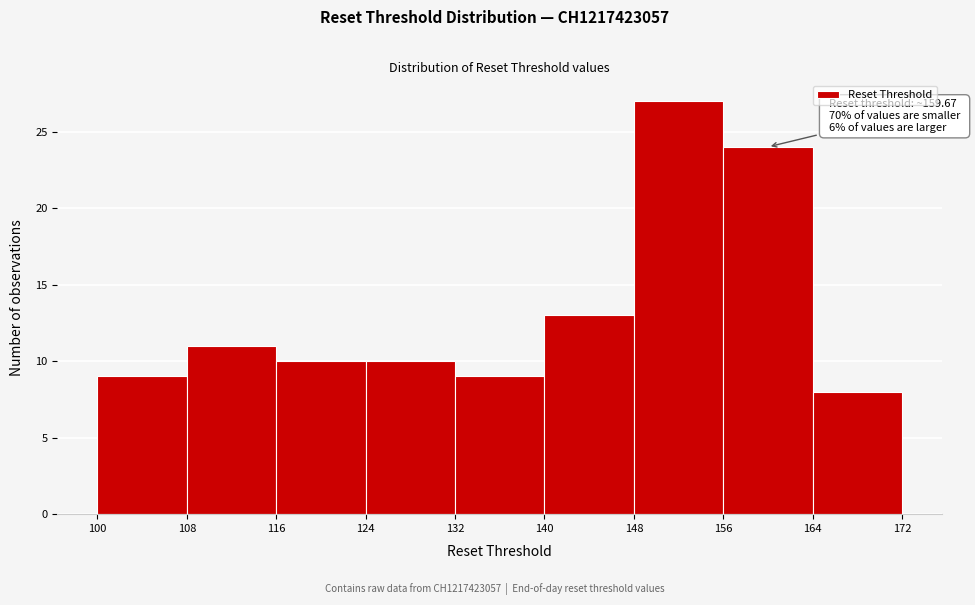

Which range on the x-axis has the tallest bar?

148 to 156